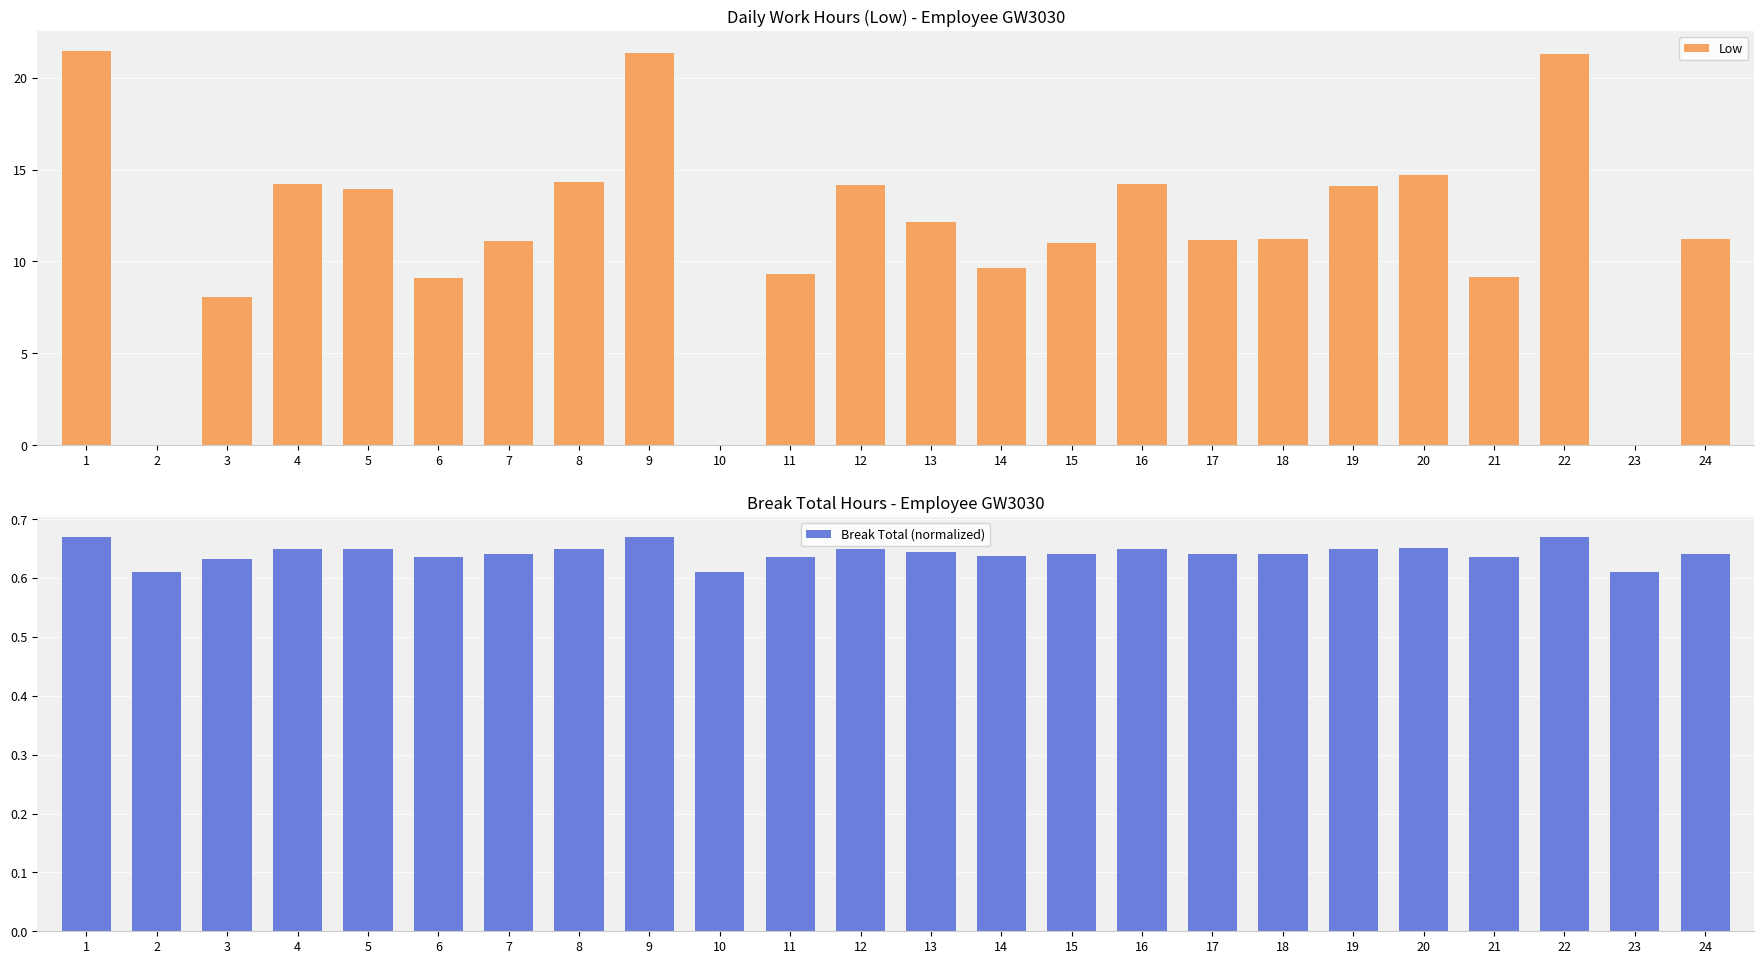

At how many categories does at least one series exceed 9?

20